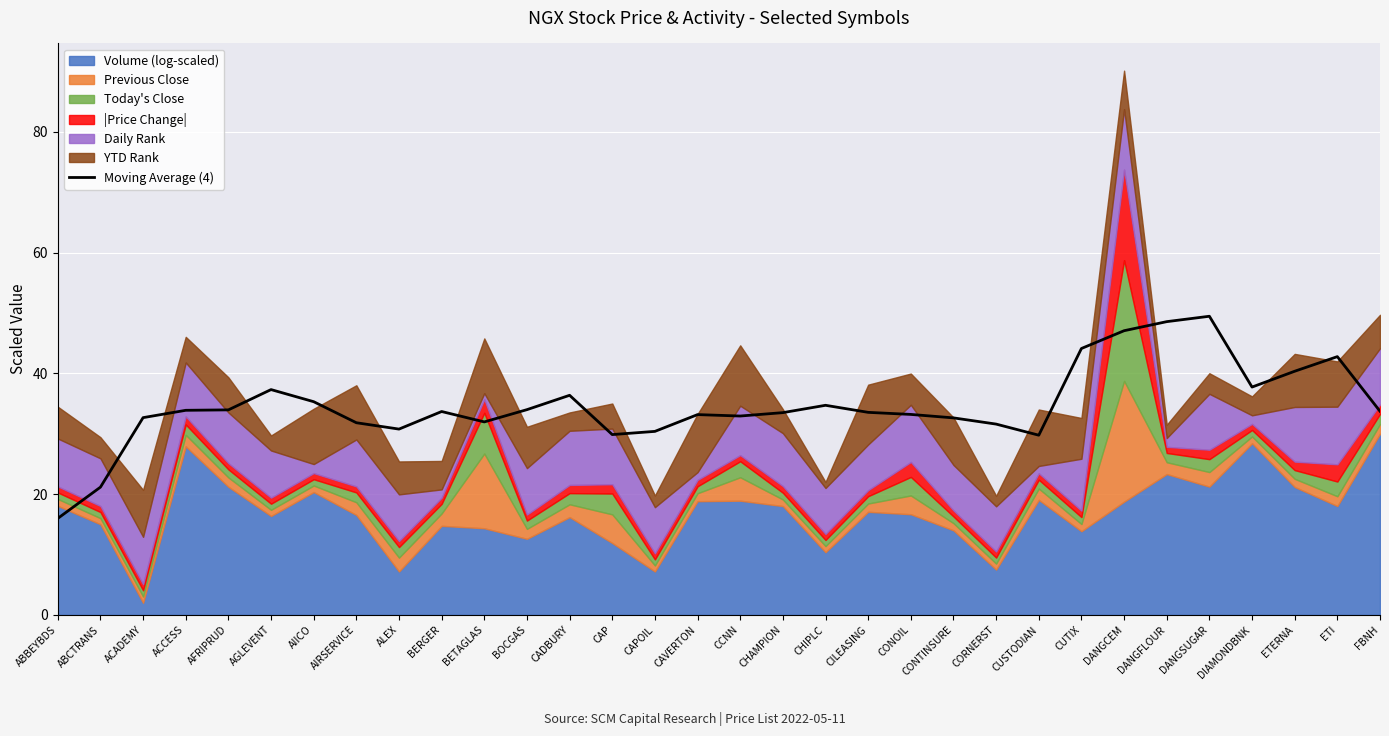

What is the difference between the maximum and second lowest values?

28.3